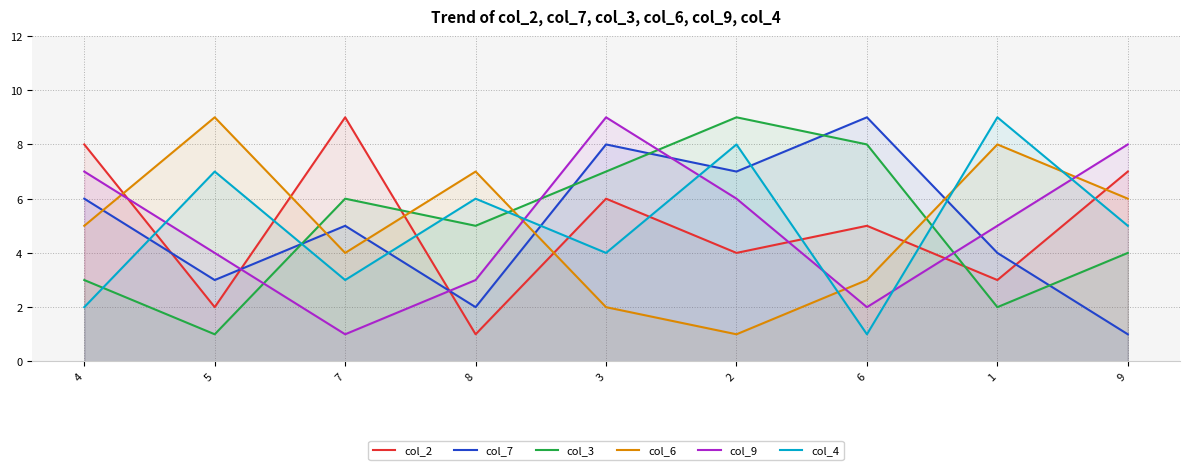

Reading right to left, list all the values displayed in this chart.

col_2: 7	3	5	4	6	1	9	2	8
col_7: 1	4	9	7	8	2	5	3	6
col_3: 4	2	8	9	7	5	6	1	3
col_6: 6	8	3	1	2	7	4	9	5
col_9: 8	5	2	6	9	3	1	4	7
col_4: 5	9	1	8	4	6	3	7	2